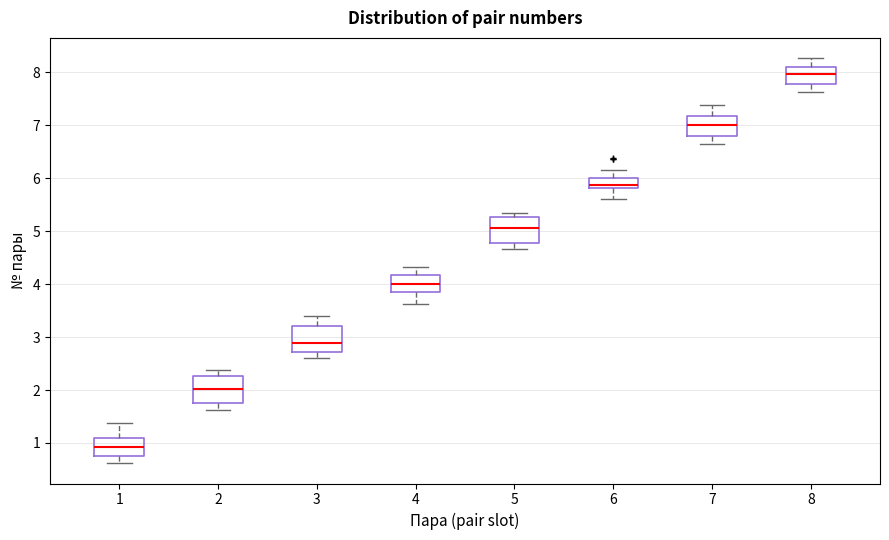

Which box's median line is the highest?

8